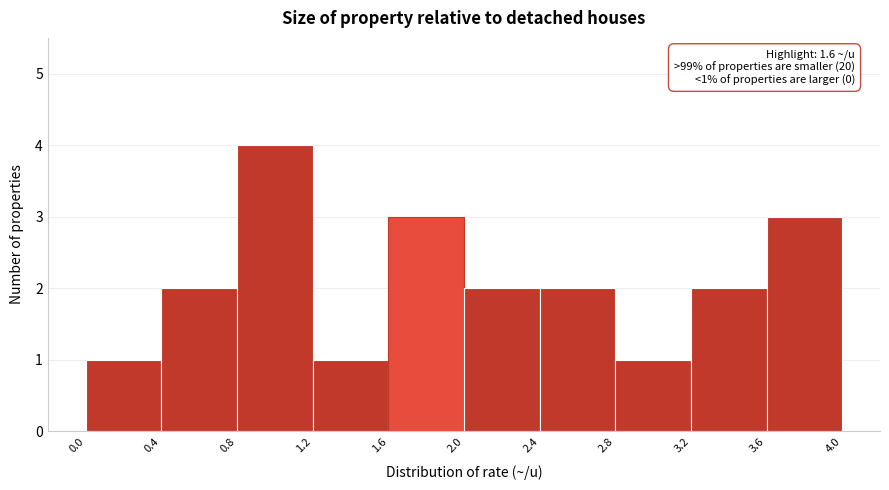

Which range on the x-axis has the tallest bar?

0.8 to 1.2